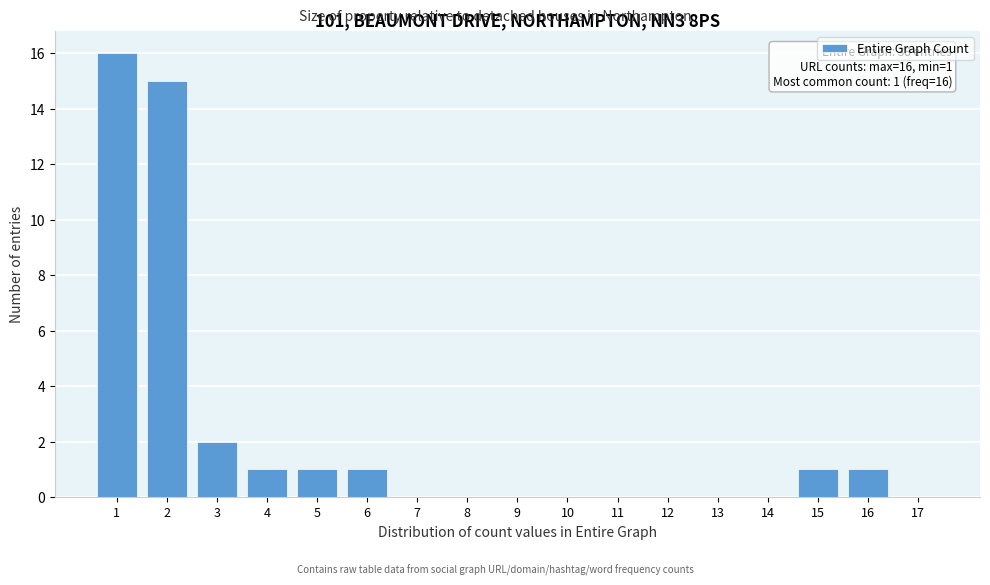

Over which range of the x-axis is the bar tallest?

0.5 to 1.5